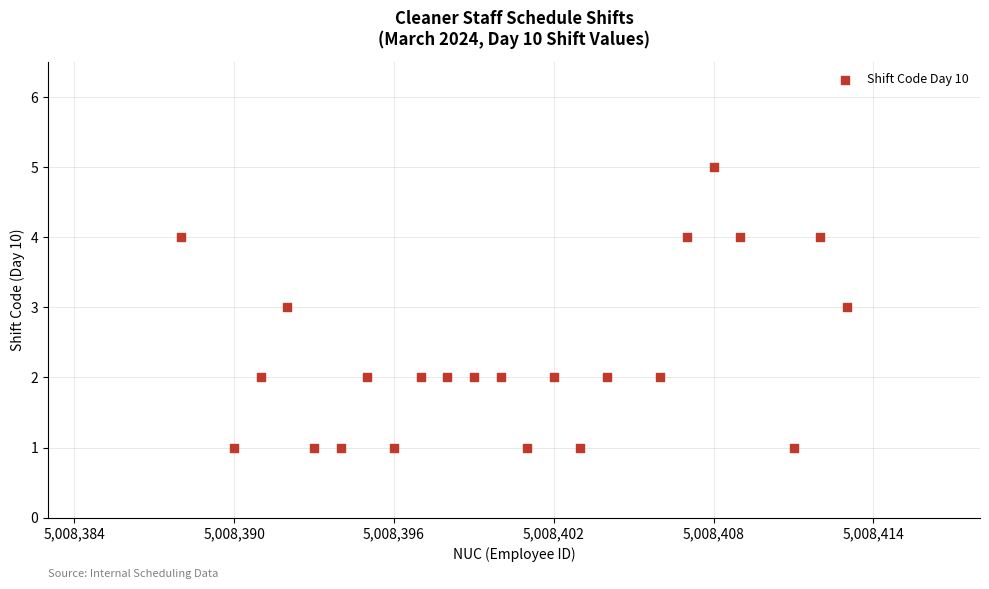

What is the range of X values (max minus min)?

25